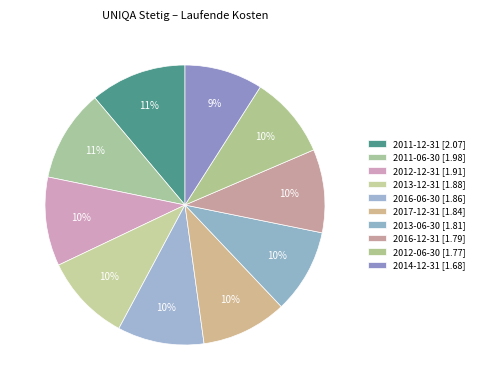

What is the change in value from 2011-06-30 to 2012-06-30?

-0.2